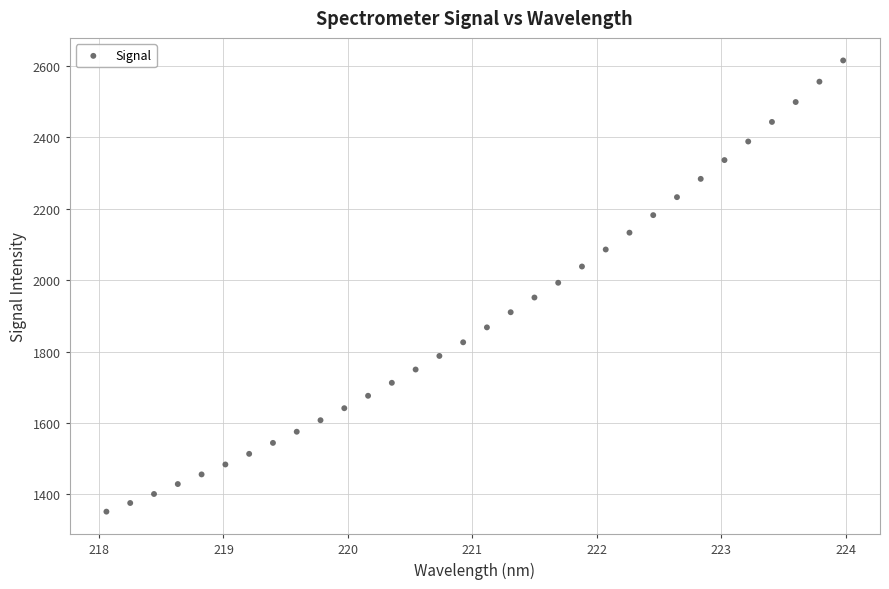

What is the range of X values (max minus min)?

5.9